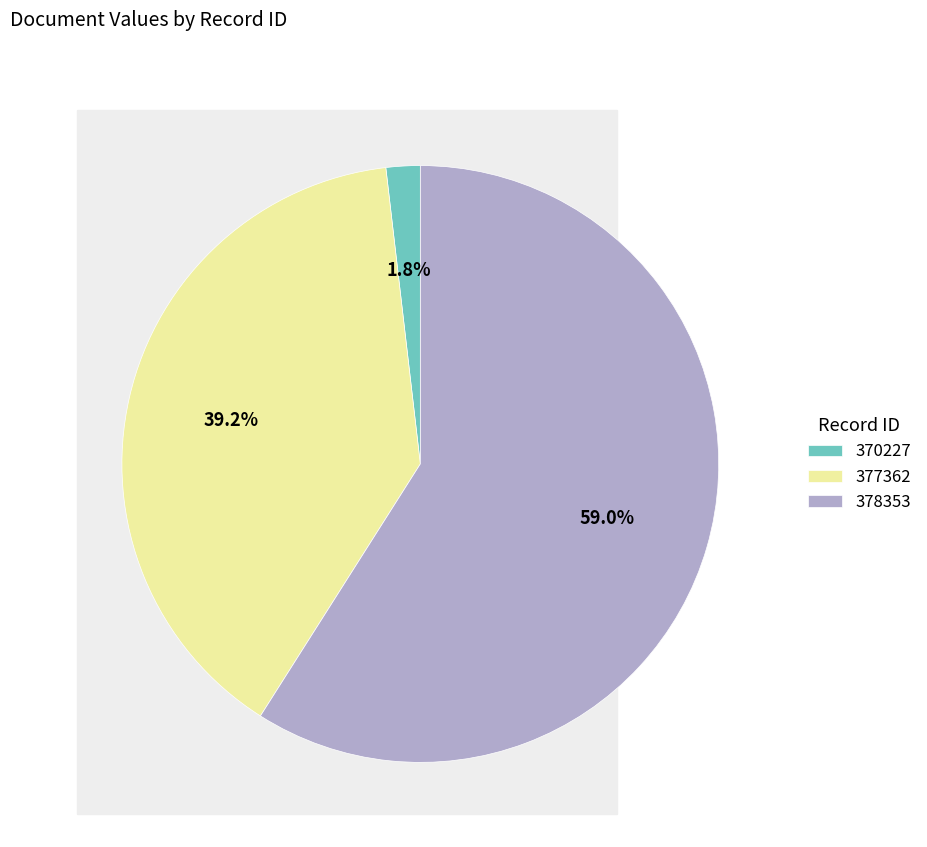

How much of the chart is everything except 378353?

41.0%